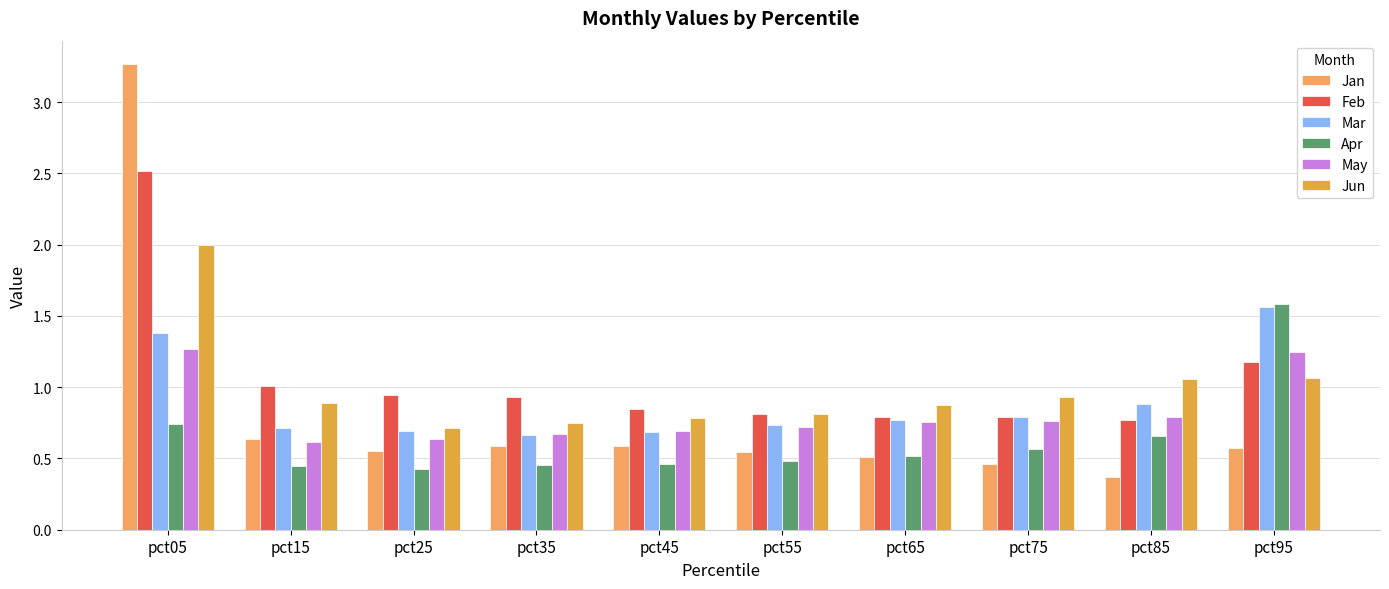

What is the greatest value displayed?

3.3